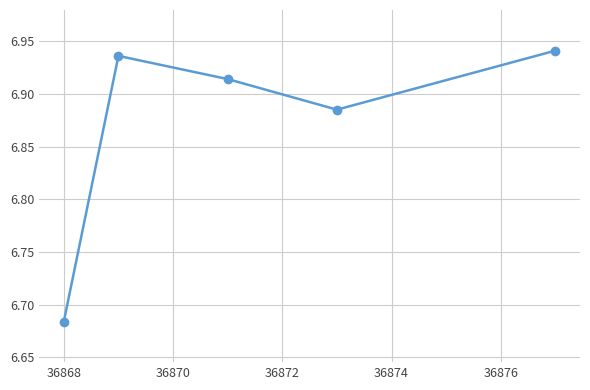

True or false: the data has more than 0 interior local peaks.

True